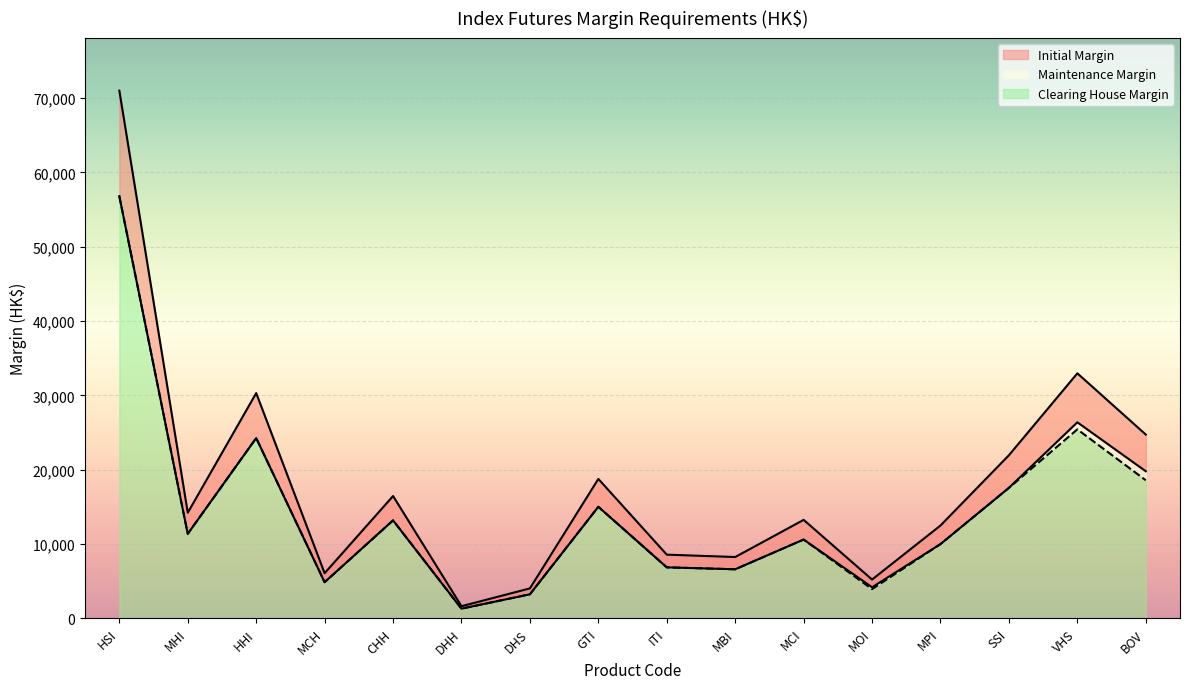

How many interior local valleys does the Maintenance Margin series have?

5